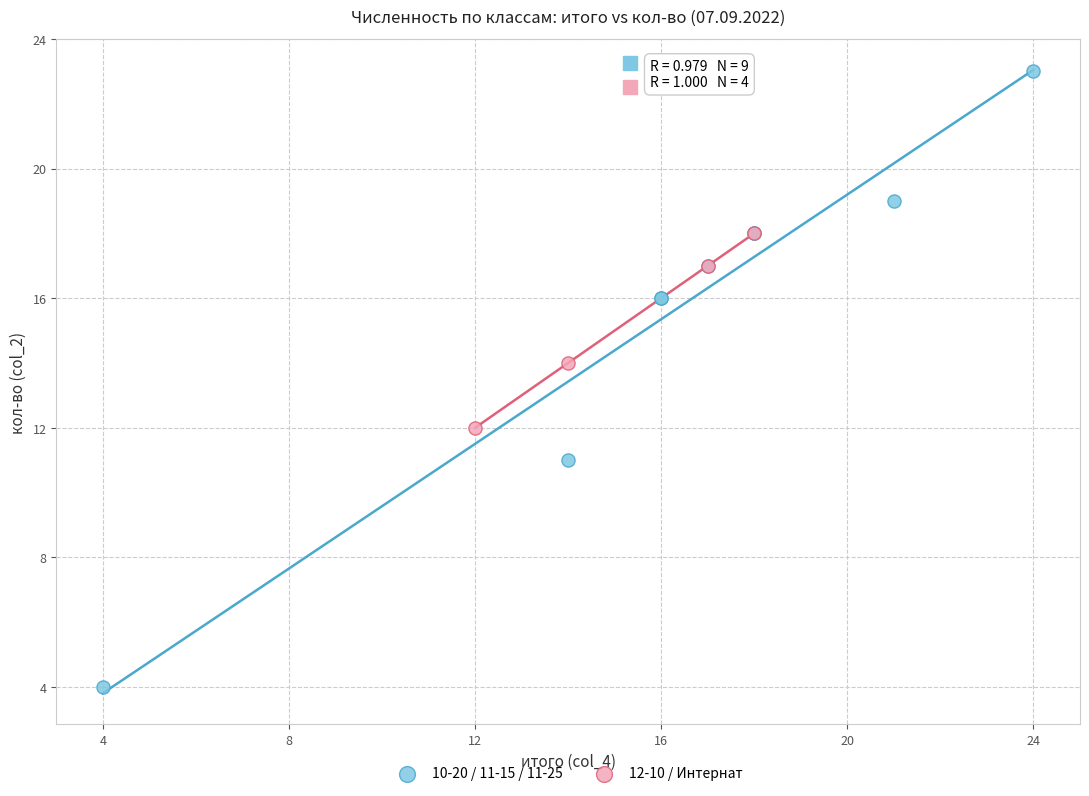

Which series contains the lowest Y value?

10-20 / 11-15 / 11-25